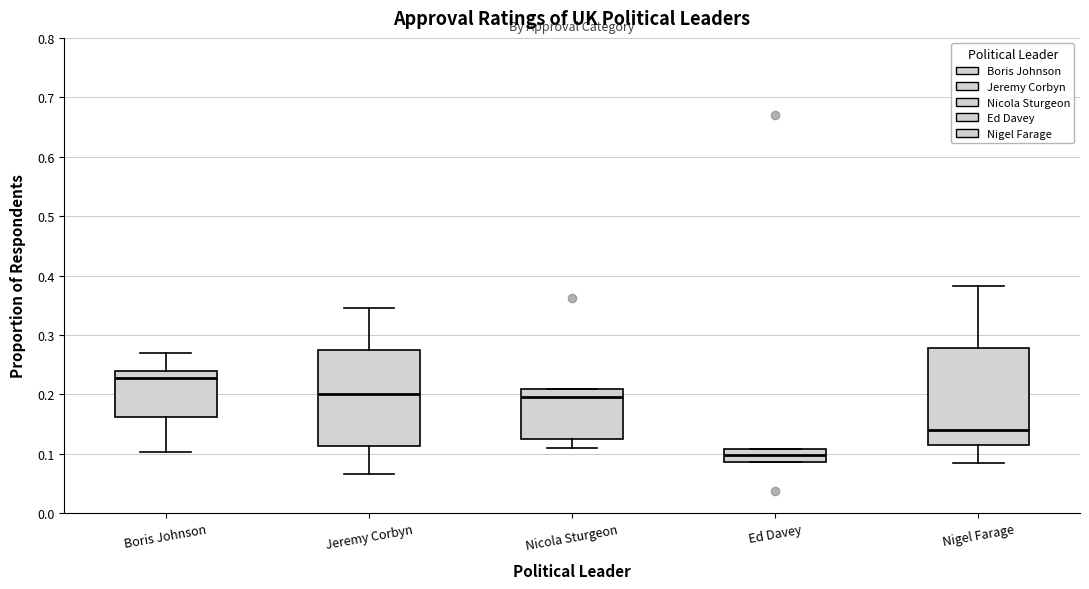

Reading left to right, transcribe this box plot: for each box, give where its median line is, the range the box spans, and where its two whiskers end, as read against the y-axis. The values are not printed on the chart, so give them approximately, as read against the axis.

Boris Johnson: median 0.23, box 0.16 to 0.24, whiskers 0.10 to 0.27
Jeremy Corbyn: median 0.20, box 0.11 to 0.28, whiskers 0.07 to 0.34
Nicola Sturgeon: median 0.19, box 0.12 to 0.21, whiskers 0.11 to 0.21
Ed Davey: median 0.10, box 0.09 to 0.11, whiskers 0.09 to 0.11
Nigel Farage: median 0.14, box 0.11 to 0.28, whiskers 0.08 to 0.38